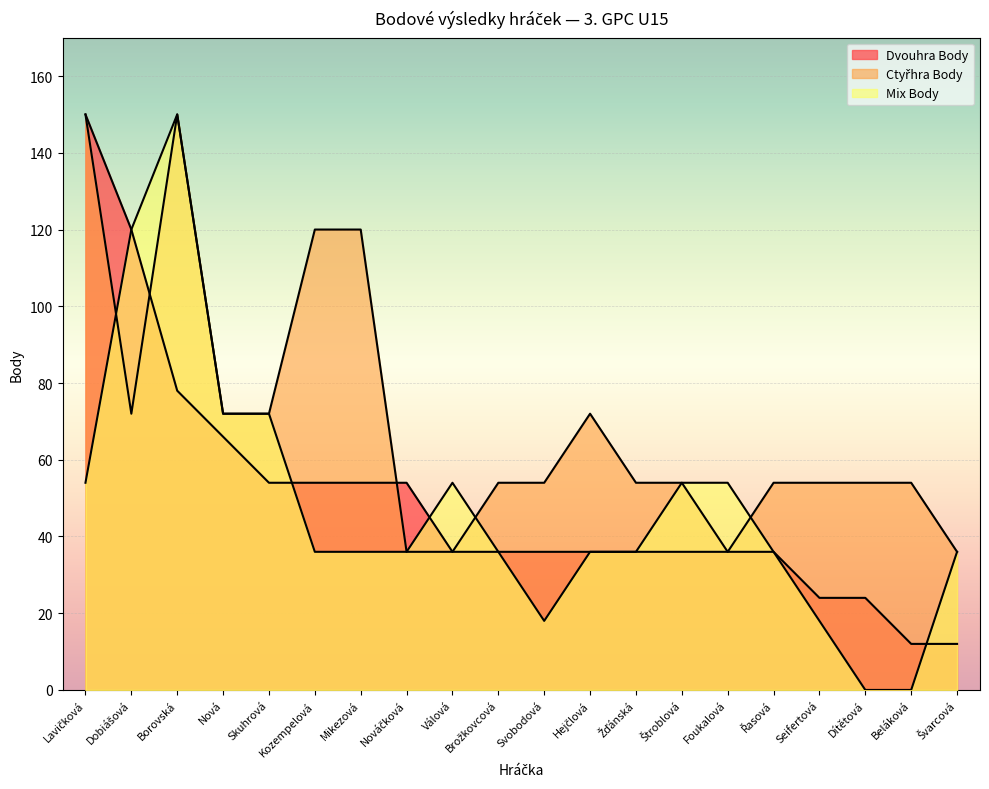

Rank the series at Dítětová from lowest to highest value.

Mix Body, Dvouhra Body, Ctyřhra Body